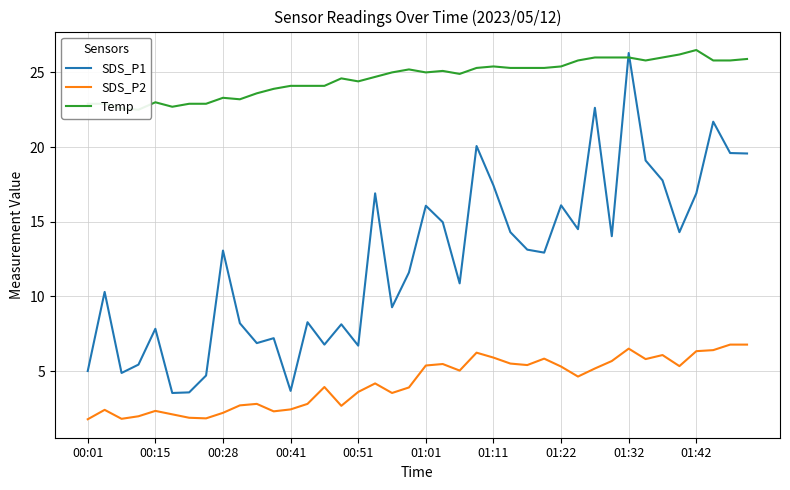

The value of SDS_P2 at 34 is 6.1. True or false?

True